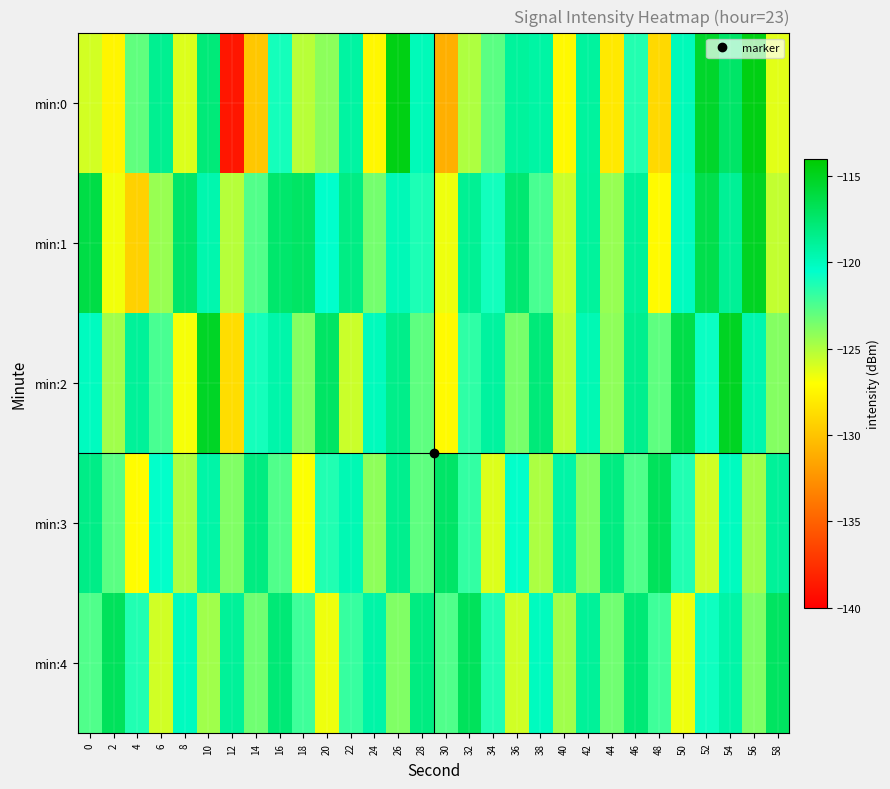

Count the number of data series in this chart.

5